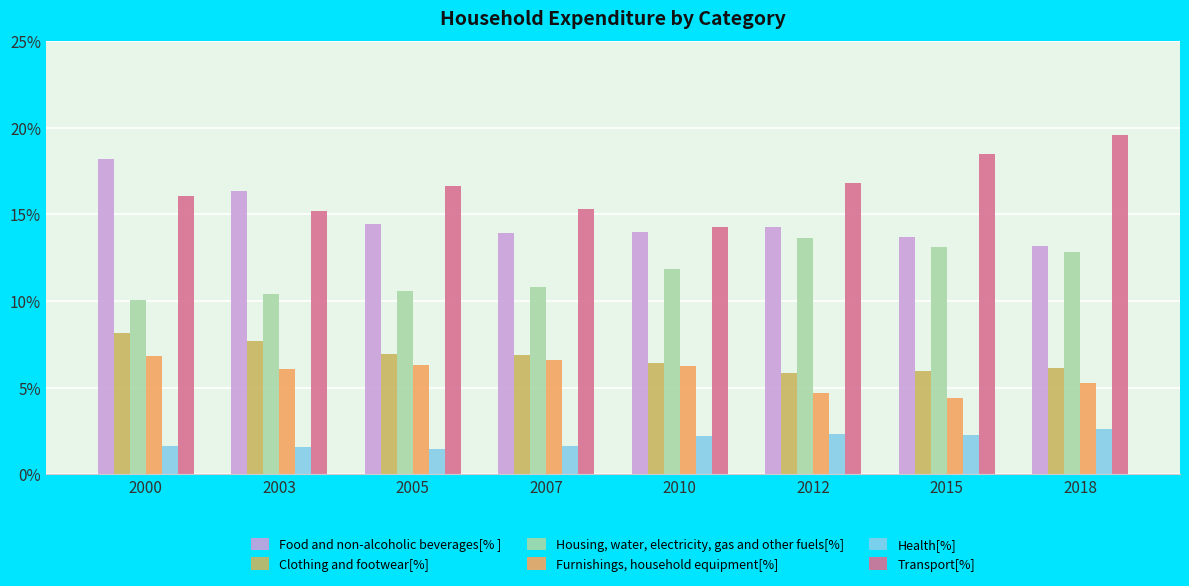

At how many categories does at least one series exceed 14?

8